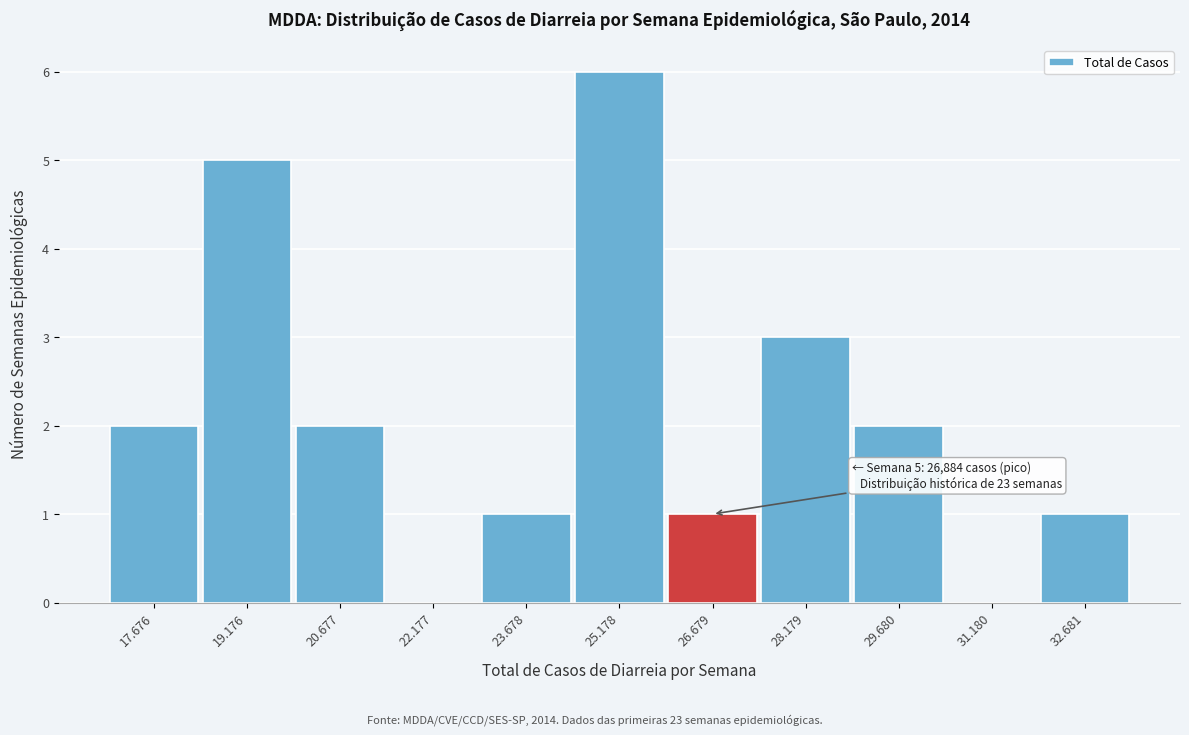

Reading right to left, what are all the values shown in this chart?

32.681=1	31.180=0	29.680=2	28.179=3	26.679=1	25.178=6	23.678=1	22.177=0	20.677=2	19.176=5	17.676=2